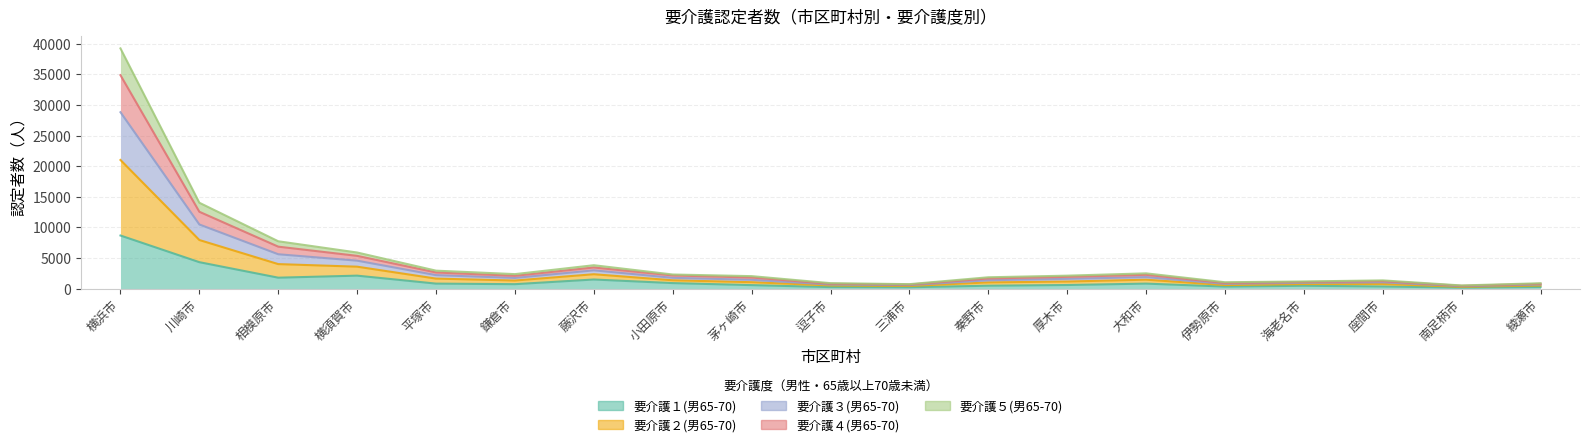

Which series has the widest spread of values?

要介護２(男65-70)